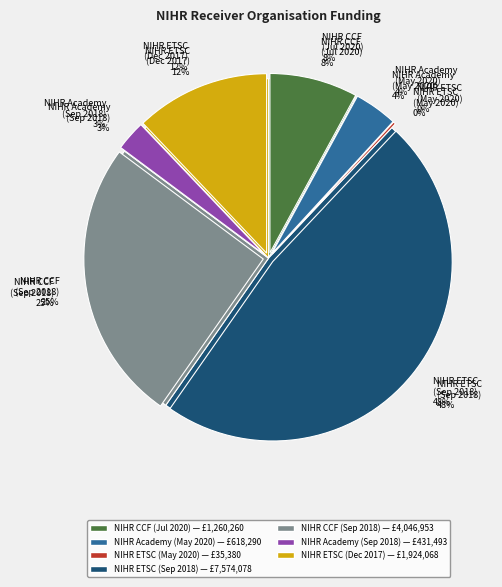

The NIHR Academy - Leeds Teaching (Sep 2018) slice represents 3% of the pie. True or false?

True